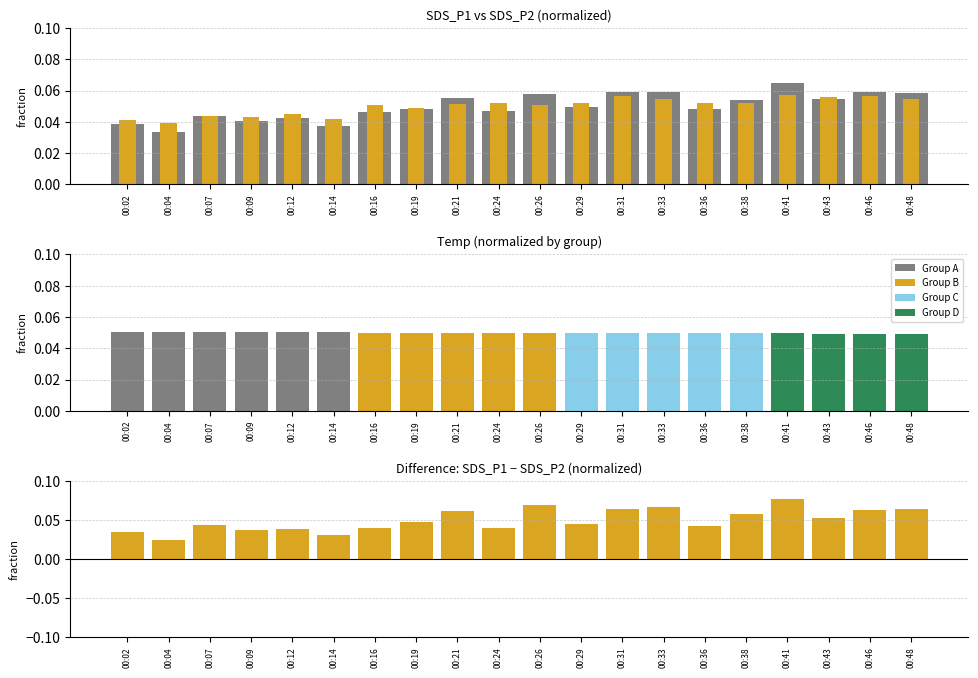

Which category has the highest value in the SDS_P1 series?

00:41